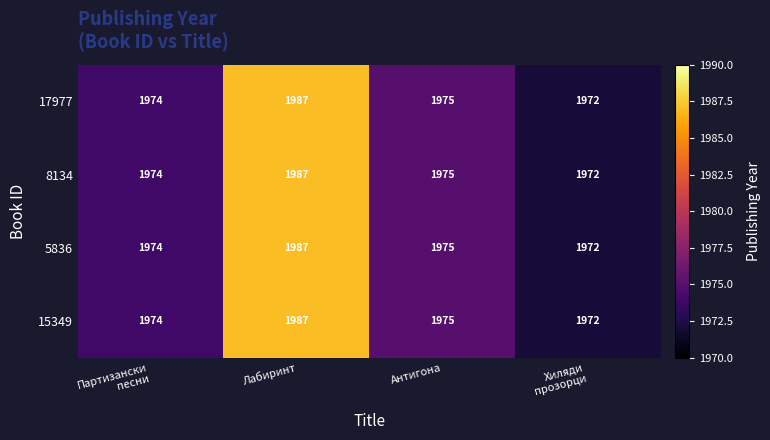

At which category is the sum across all series the highest?

Лабиринт